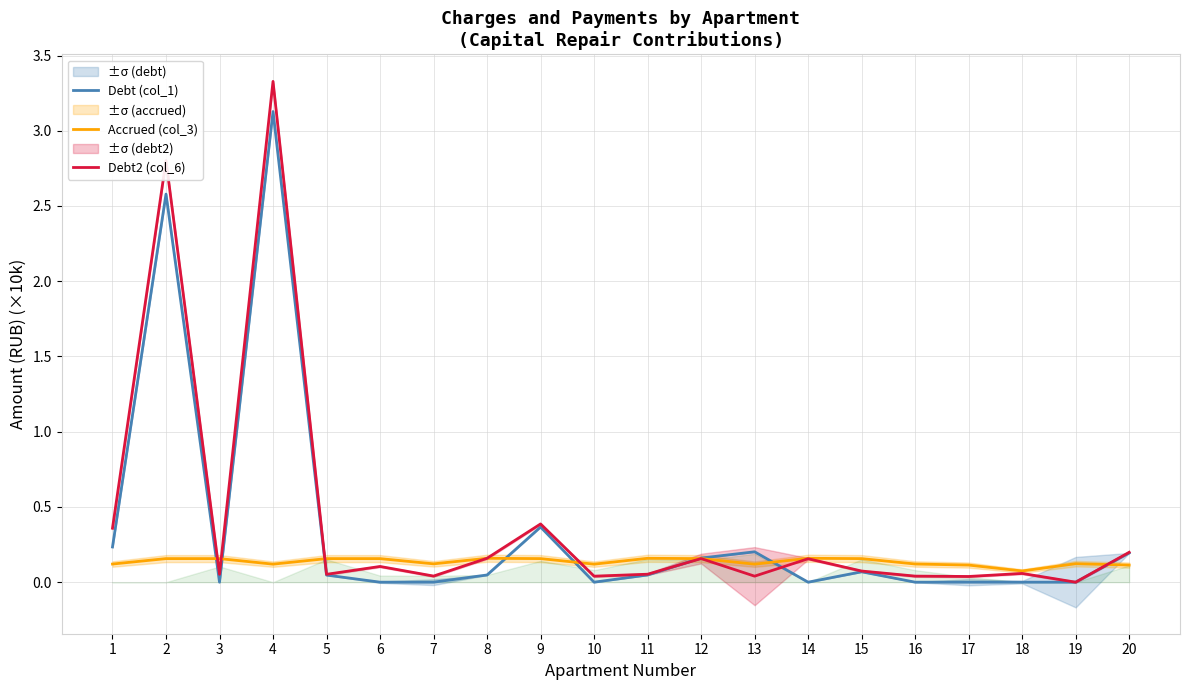

How many categories are shown in the chart?

20